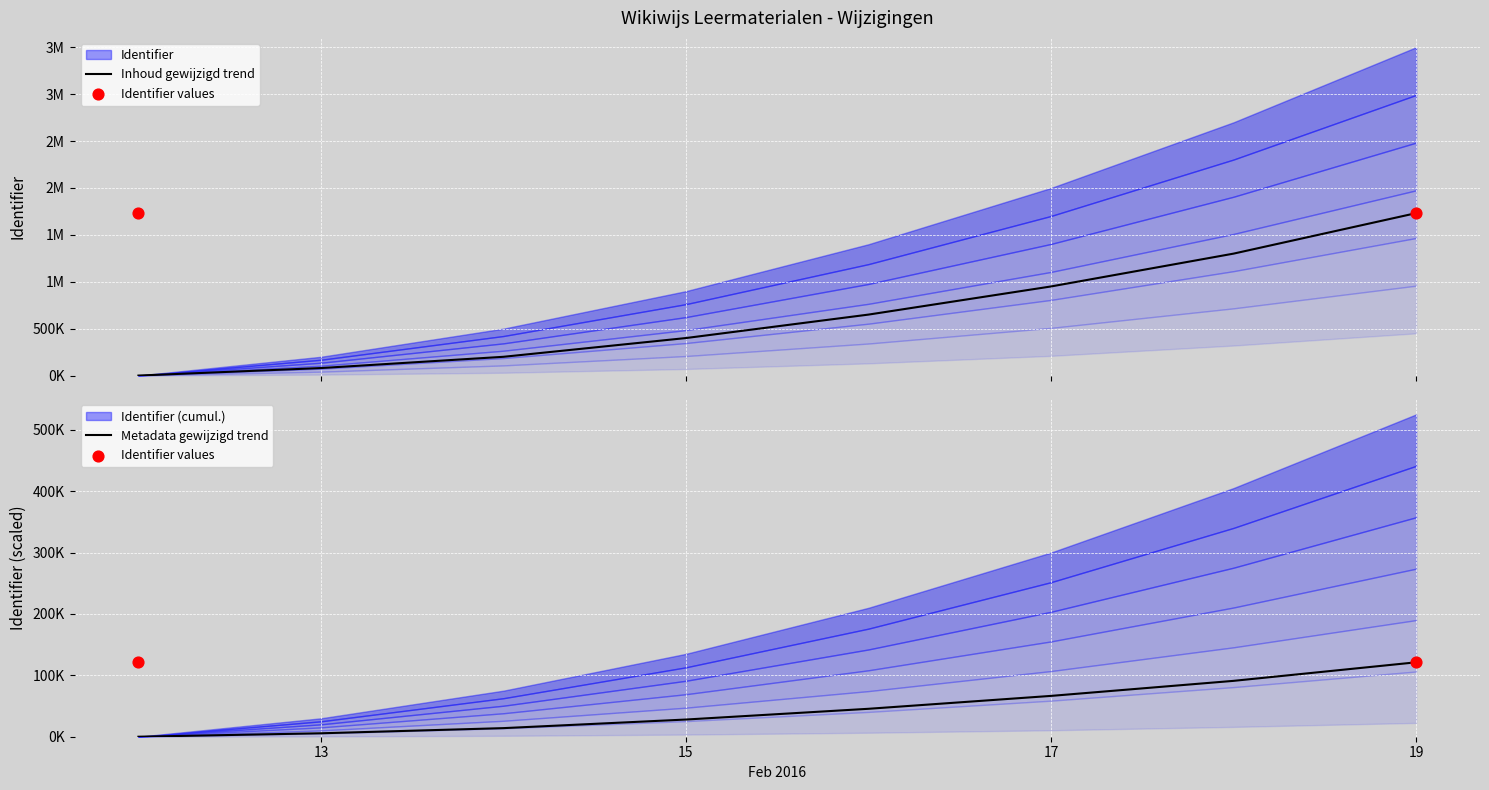

What is the ratio of the value at 2016-02-19 to the value at 2016-02-12?

1.0